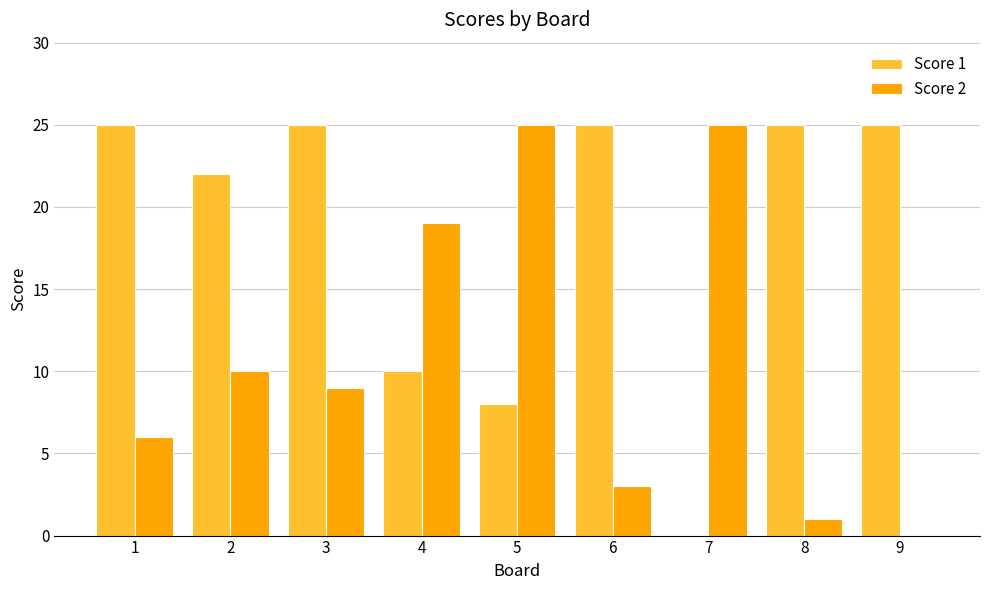

At which category is the sum across all series the highest?

3